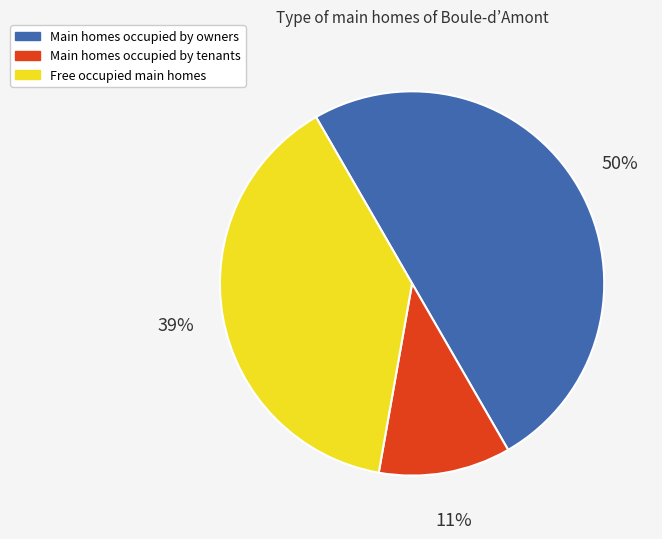

Is the sum of Main homes occupied by tenants and Main homes occupied by owners greater than half?

Yes